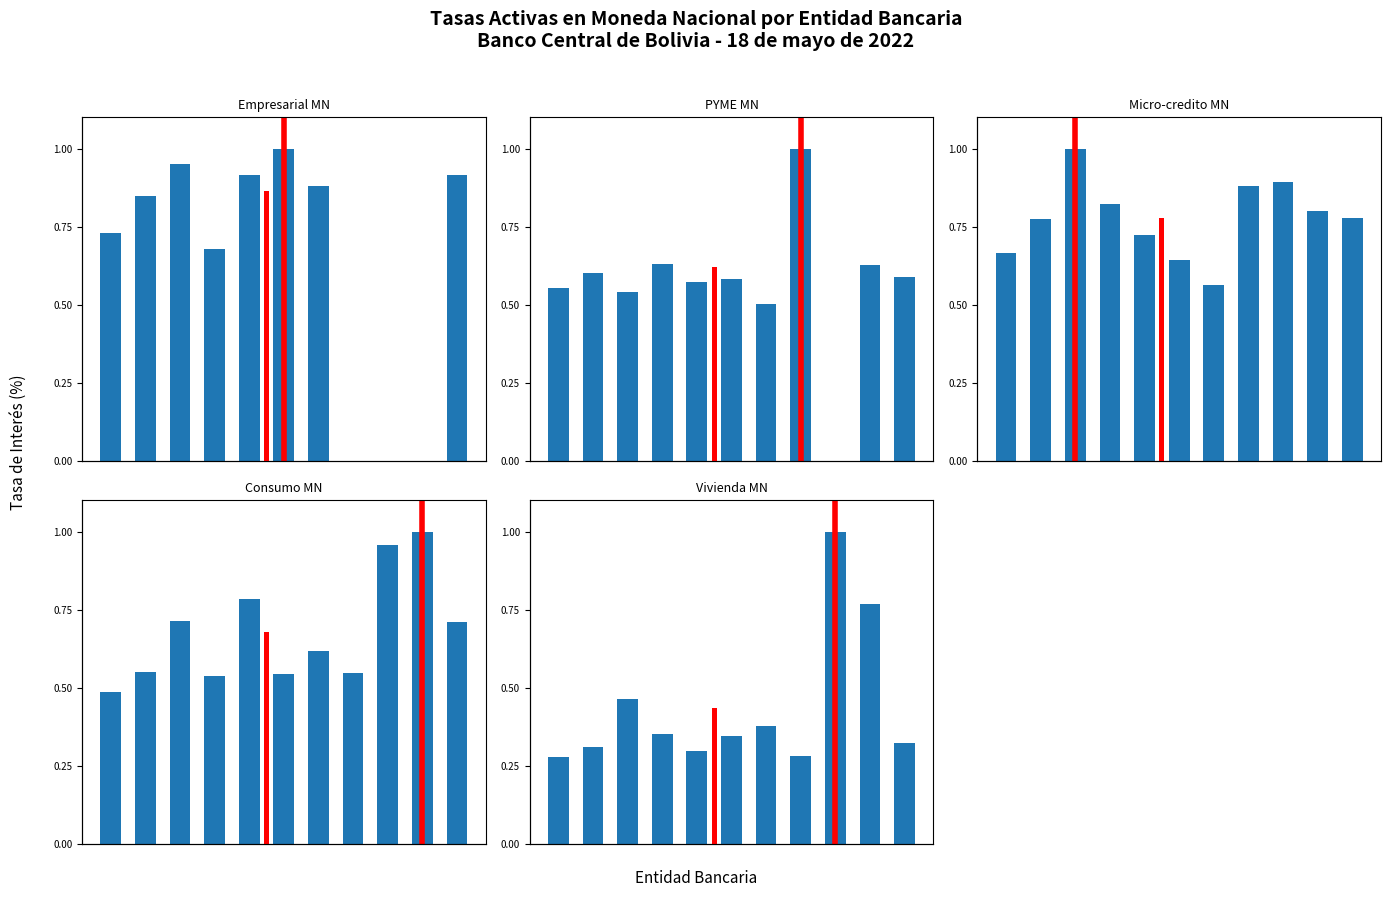

The Consumo MN series shows 0.5 at 0.0. True or false?

True